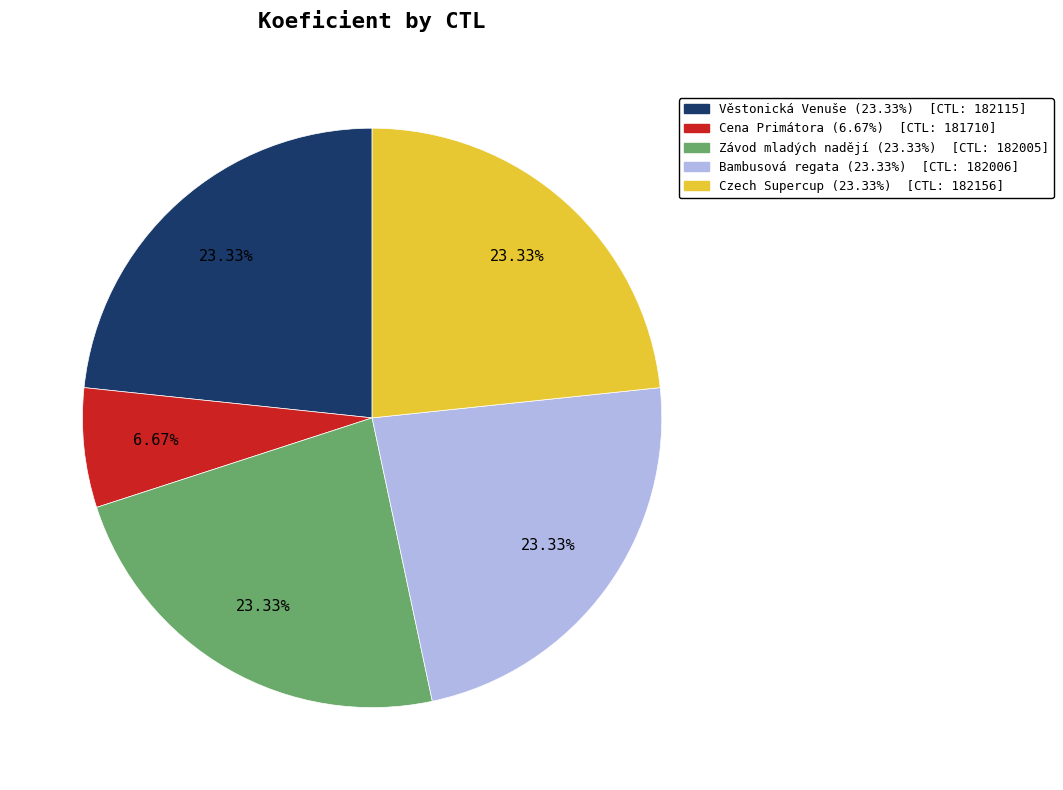

Does any single category account for the majority?

No